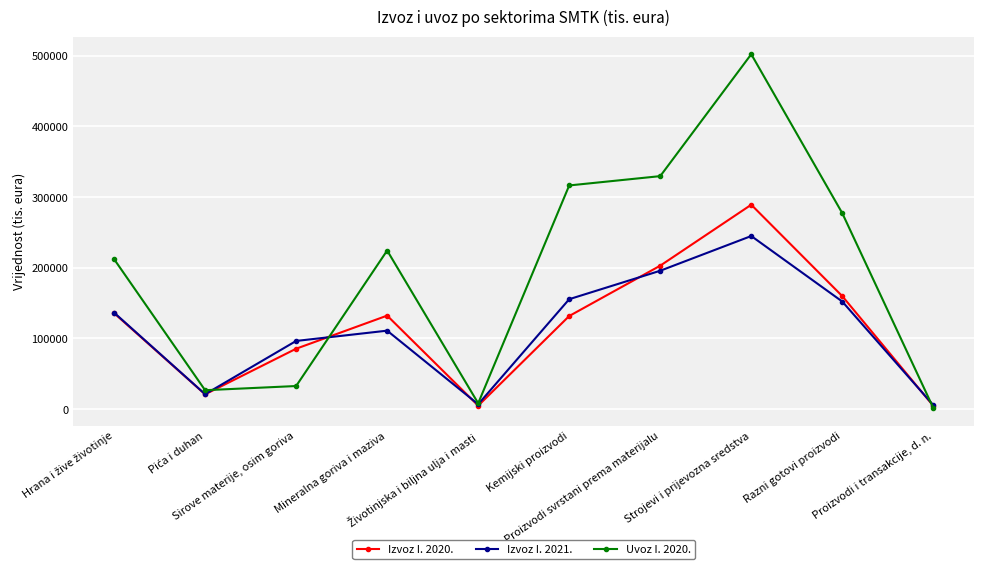

What is the total value across all series at Proizvodi i transakcije, d. n.?

11960